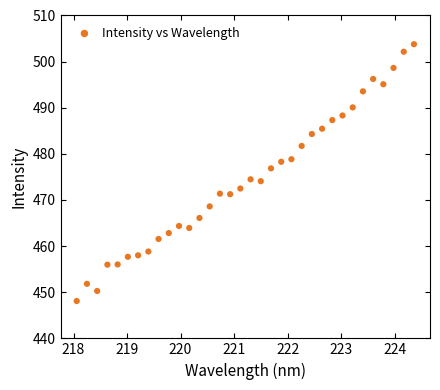

What is the range of X values (max minus min)?

6.3